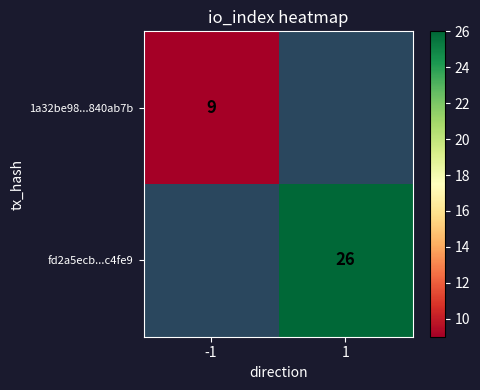

Is it true that 1a32be98...840ab7b equals 9 at -1?

True